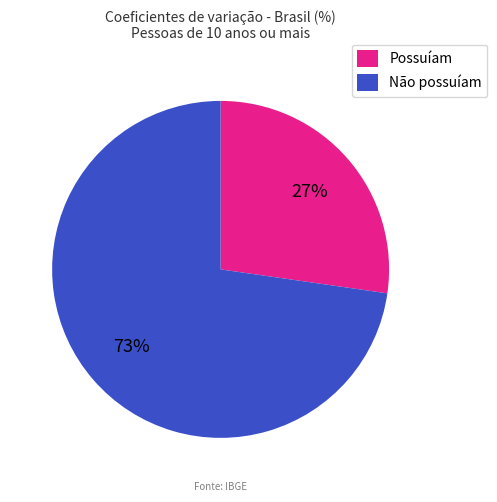

What percentage is the Não possuíam slice, to the nearest percent?

73%